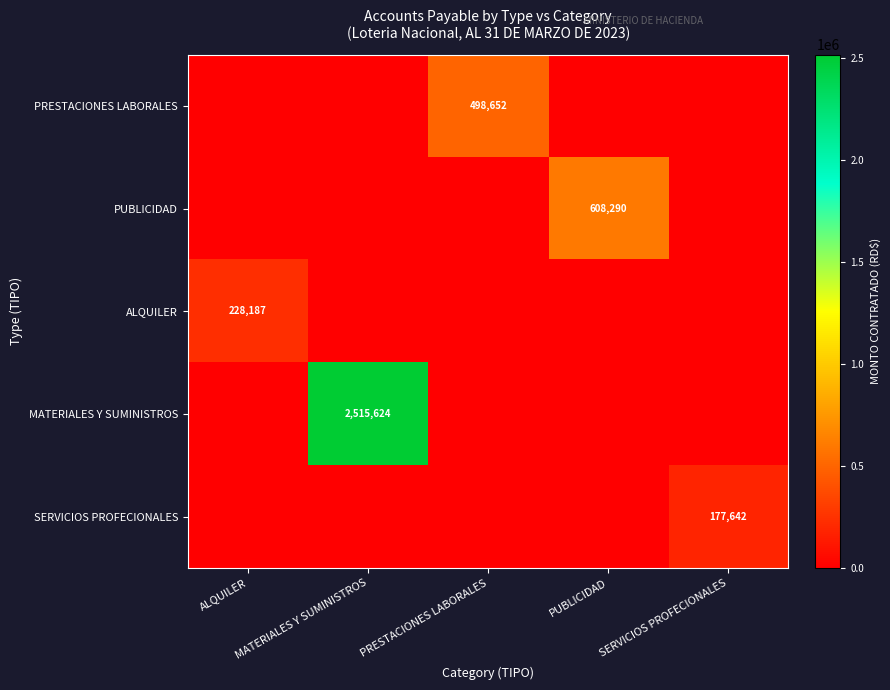

What is the greatest value displayed?

2515624.2